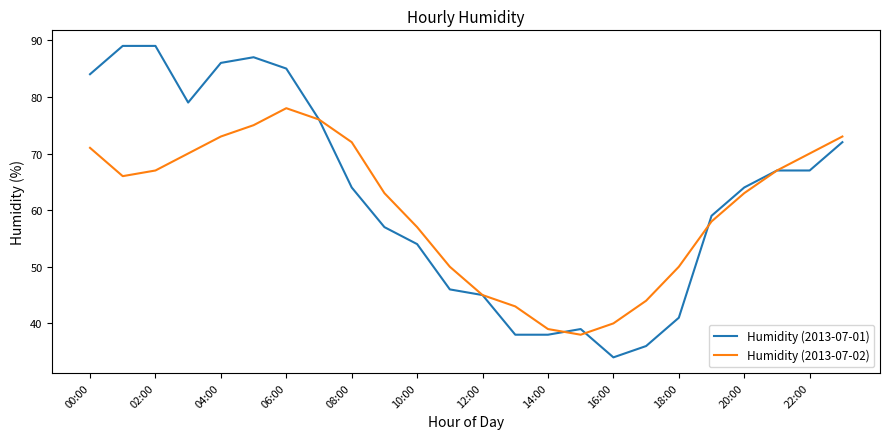

At how many categories does at least one series exceed 82?

6